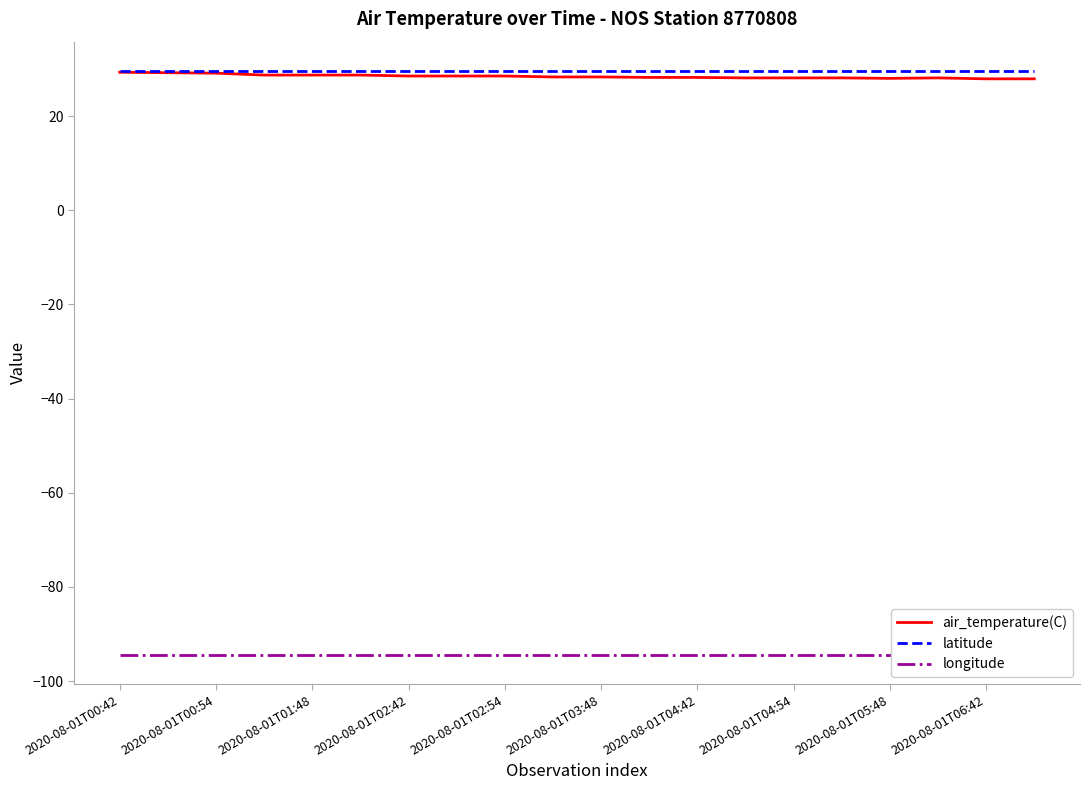

True or false: latitude has a value of 16.3 at 2020-08-01T04:54.

False